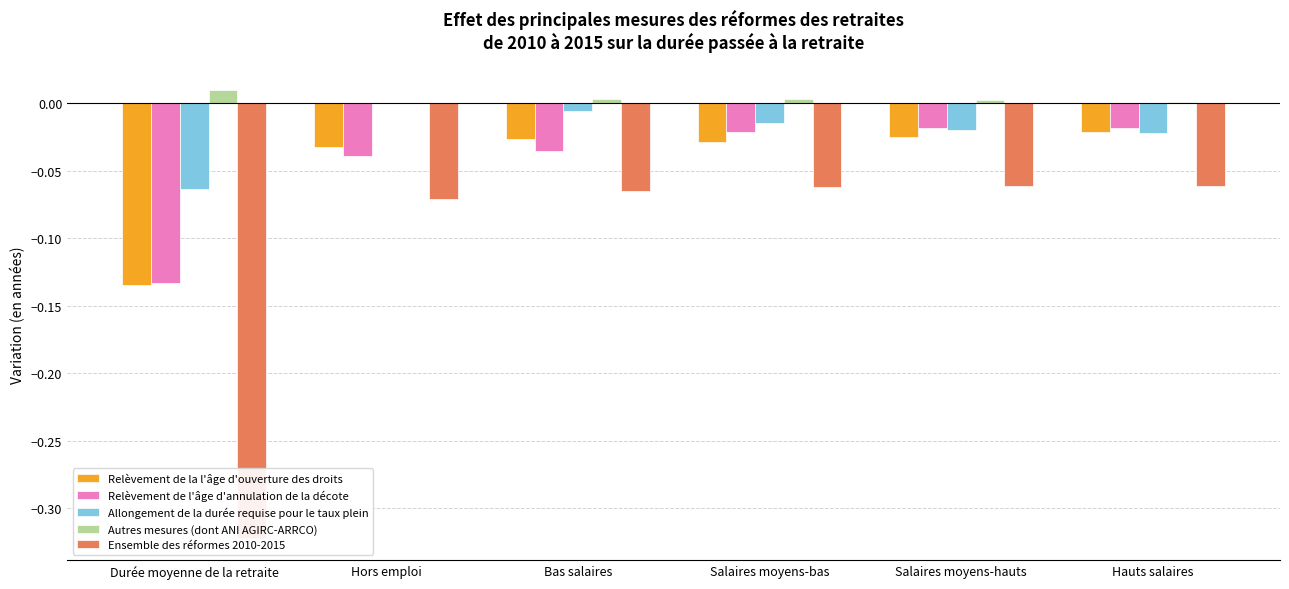

Is it true that Relèvement de l'âge d'annulation de la décote equals -0.0 at Bas salaires?

True